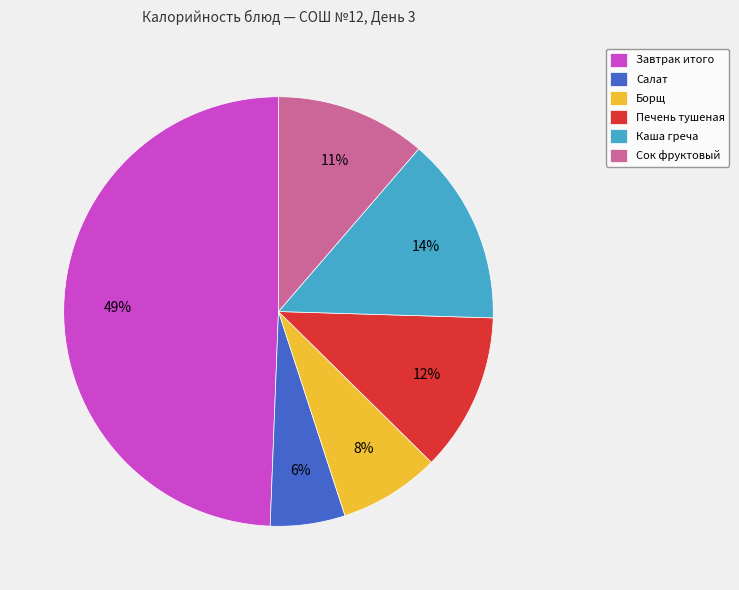

Combined, do Завтрак итого and Сок фруктовый account for over 50%?

Yes